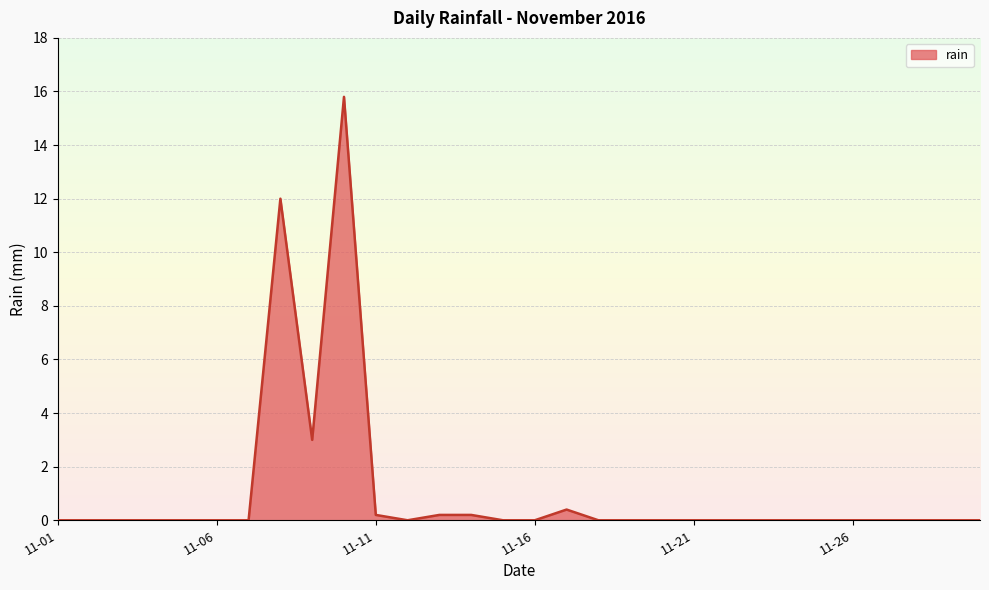

What is the average value?

1.1